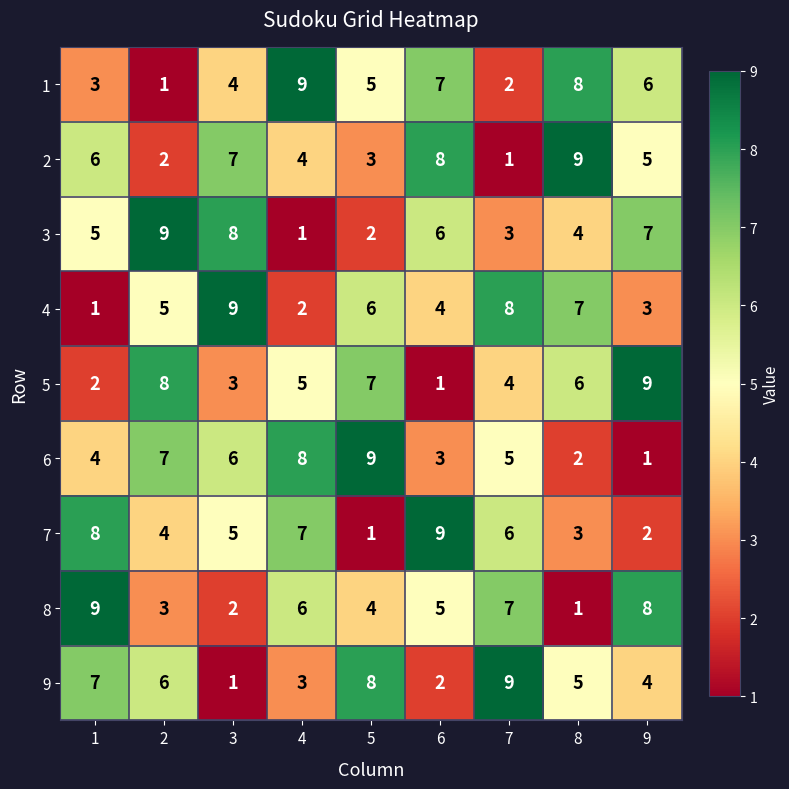

Which category has the lowest value in the 3 series?

4